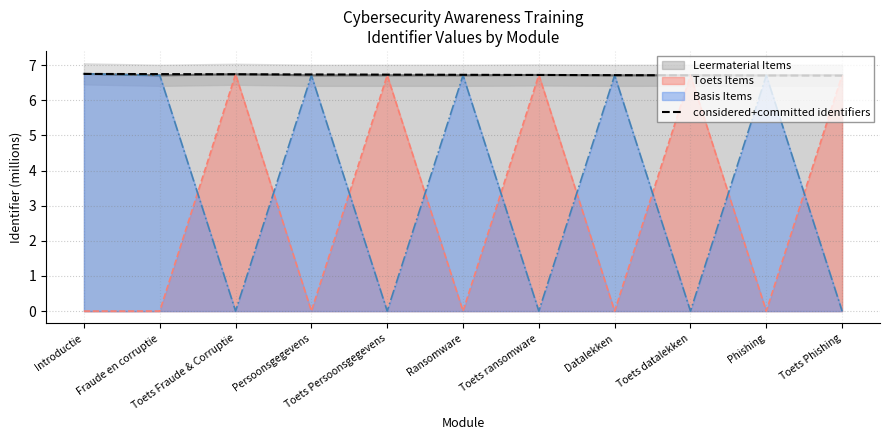

Rank the categories by value from lowest to highest.

Toets Phishing, Phishing, Toets datalekken, Datalekken, Toets ransomware, Ransomware, Toets Persoonsgegevens, Persoonsgegevens, Toets Fraude & Corruptie, Fraude en corruptie, Introductie